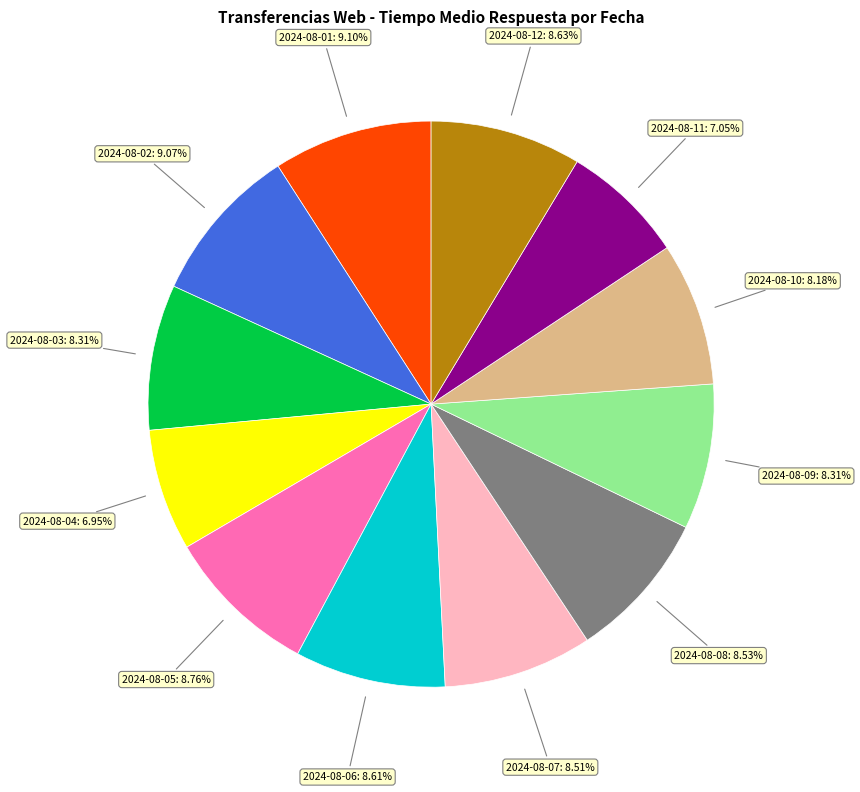

Does any single category account for the majority?

No